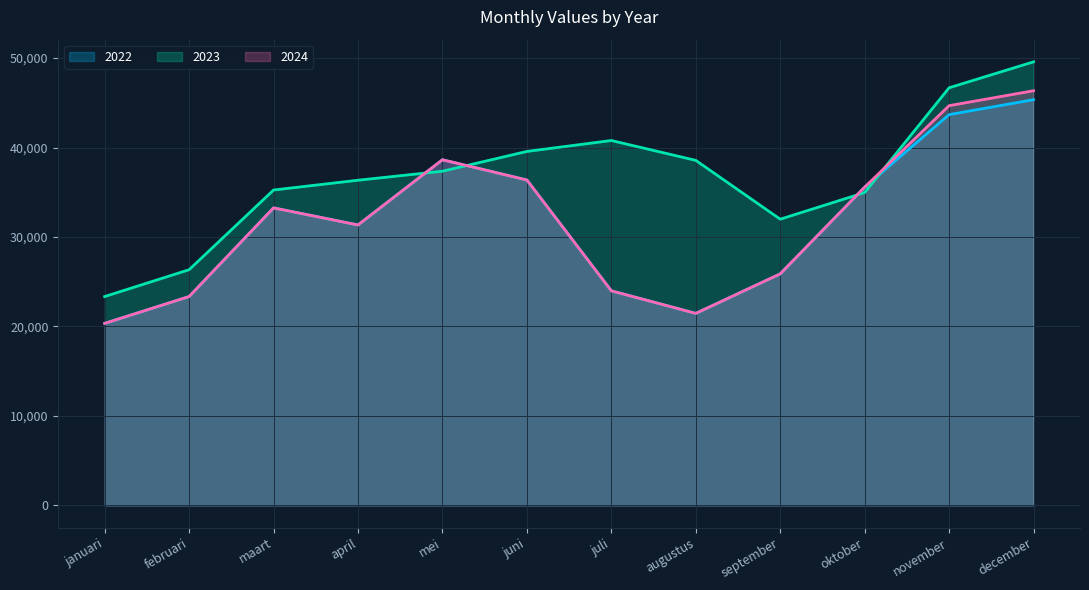

What are all the series names shown in the legend?

2022, 2023, 2024